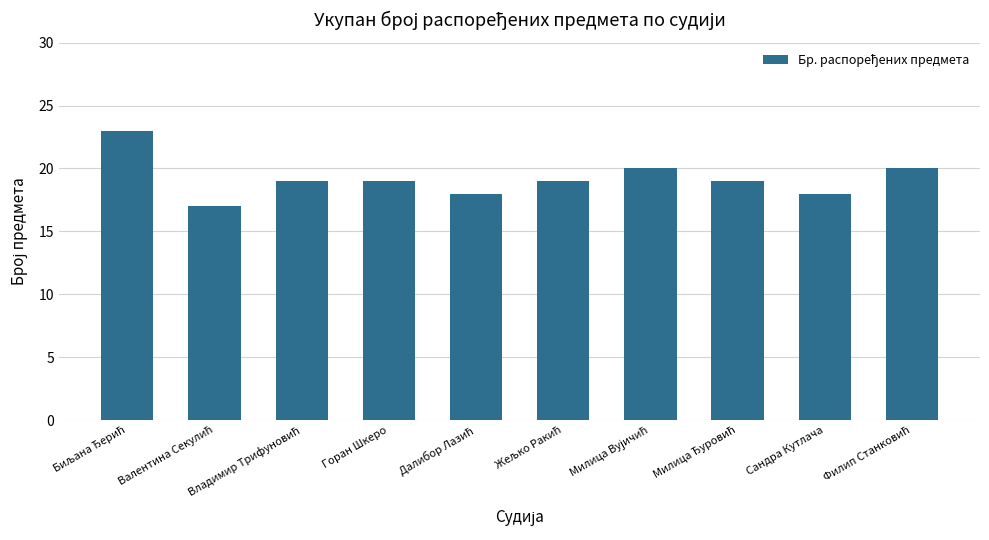

What is the label of the 4th bar from the left?

Горан Шкеро